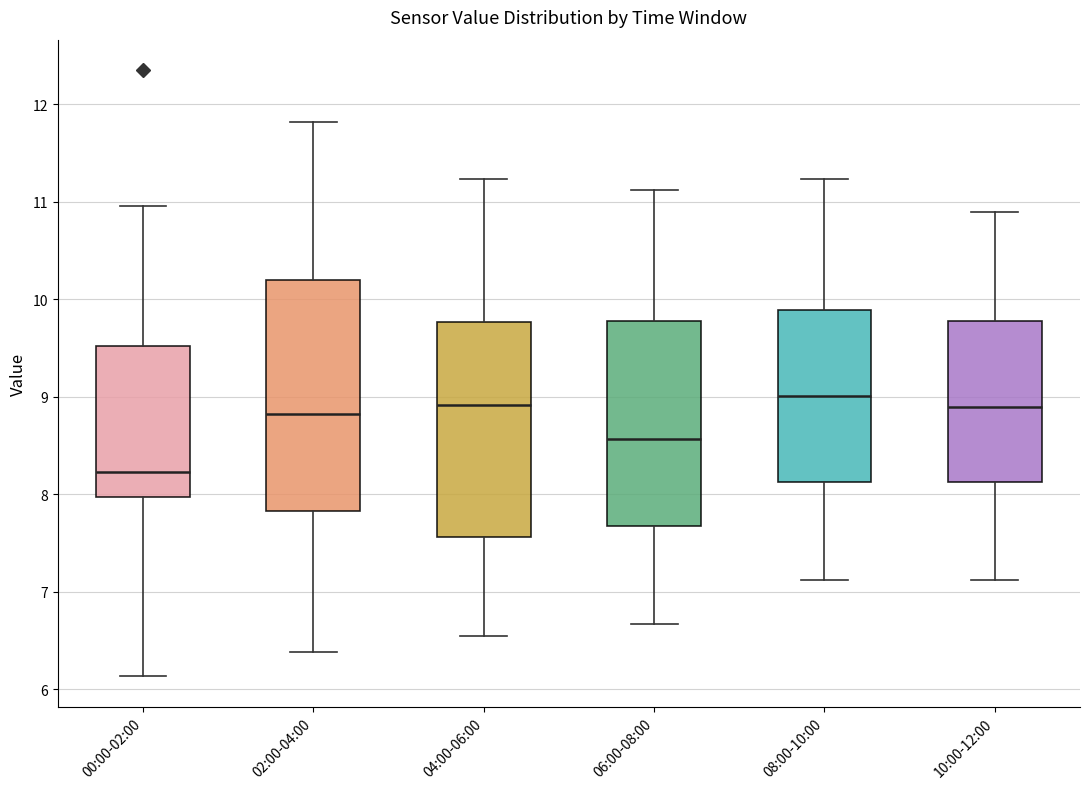

Reading left to right, transcribe this box plot: for each box, give where its median line is, the range the box spans, and where its two whiskers end, as read against the y-axis. The values are not printed on the chart, so give them approximately, as read against the axis.

00:00-02:00: median 8.2, box 8.0 to 9.5, whiskers 6.1 to 11.0
02:00-04:00: median 8.8, box 7.8 to 10.2, whiskers 6.4 to 11.8
04:00-06:00: median 8.9, box 7.6 to 9.8, whiskers 6.5 to 11.2
06:00-08:00: median 8.6, box 7.7 to 9.8, whiskers 6.7 to 11.1
08:00-10:00: median 9.0, box 8.1 to 9.9, whiskers 7.1 to 11.2
10:00-12:00: median 8.9, box 8.1 to 9.8, whiskers 7.1 to 10.9